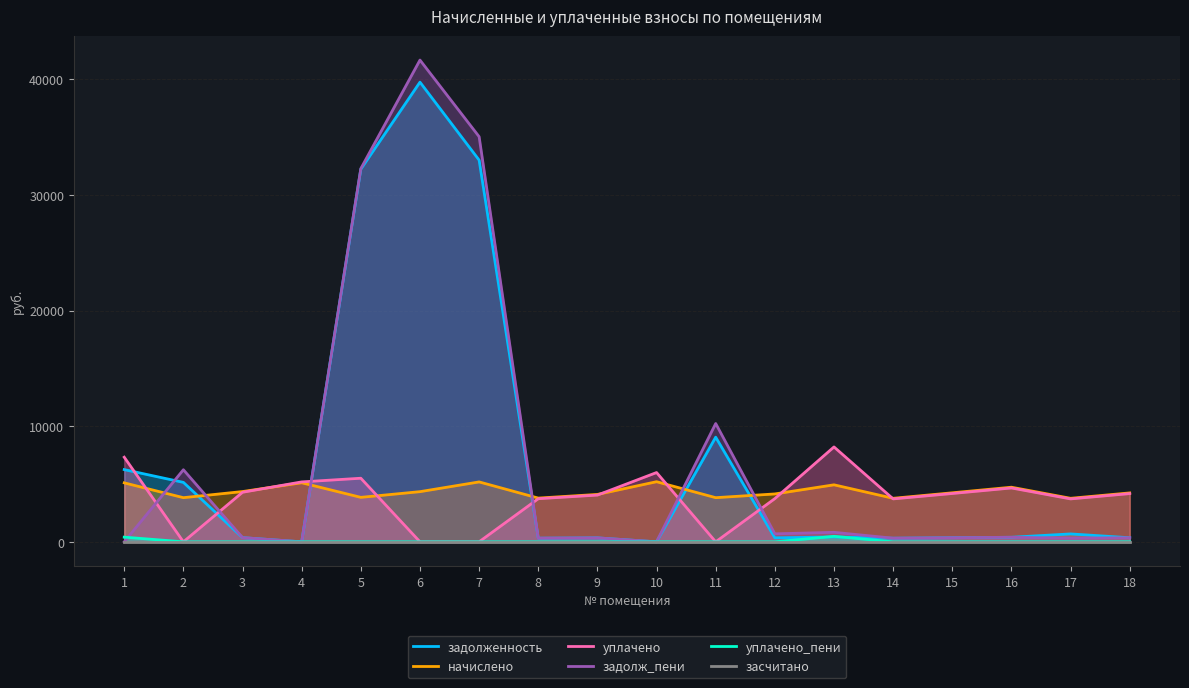

Reading right to left, list all the values displayed in this chart.

задолженность: 18=352.6	17=684.0	16=393.7	15=353.3	14=313.5	13=420.0	12=345.1	11=9051.1	10=0.0	9=341.7	8=315.2	7=33014.2	6=39756.8	5=32230.7	4=0.0	3=362.3	2=5142.8	1=6245.4
начислено: 18=4231.0	17=3764.9	16=4724.0	15=4240.0	14=3764.9	13=4930.2	12=4141.3	11=3818.6	10=5199.1	9=4100.2	8=3782.8	7=5181.2	6=4338.6	5=3845.5	4=5109.5	3=4347.6	2=3818.6	1=5100.5
уплачено: 18=4171.5	17=3712.0	16=4657.6	15=4180.4	14=3712.7	13=8207.1	12=3738.0	11=0.0	10=5992.6	9=4042.5	8=3729.6	7=0.0	6=0.0	5=5500.0	4=5182.1	3=4286.5	2=0.0	1=7319.2
задолж_пени: 18=352.6	17=314.8	16=393.7	15=353.3	14=313.0	13=822.4	12=690.2	11=10232.2	10=0.0	9=341.7	8=315.2	7=35040.6	6=41667.4	5=32282.6	4=0.0	3=362.3	2=6233.5	1=0.0
уплачено_пени: 18=0.8	17=1.1	16=0.0	15=0.0	14=0.0	13=475.2	12=0.0	11=0.0	10=0.0	9=0.0	8=0.0	7=0.0	6=0.0	5=0.0	4=0.0	3=0.0	2=0.0	1=404.7
засчитано: 18=0.0	17=0.0	16=0.0	15=0.0	14=0.0	13=0.0	12=0.0	11=0.0	10=0.0	9=0.0	8=0.0	7=0.0	6=0.0	5=0.0	4=0.0	3=0.0	2=0.0	1=0.0